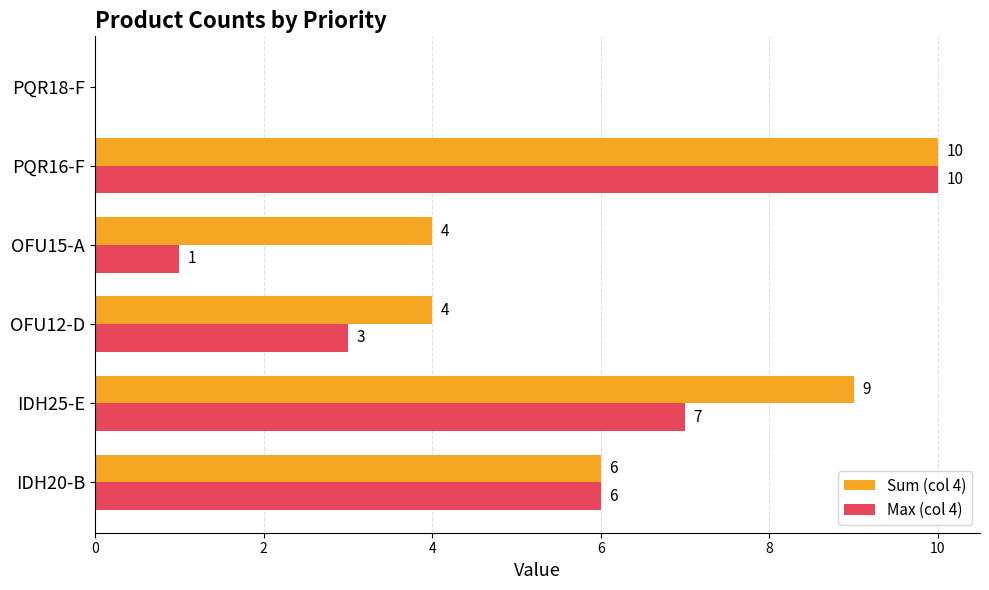

Read the Sum (col 4) value at PQR16-F.

10